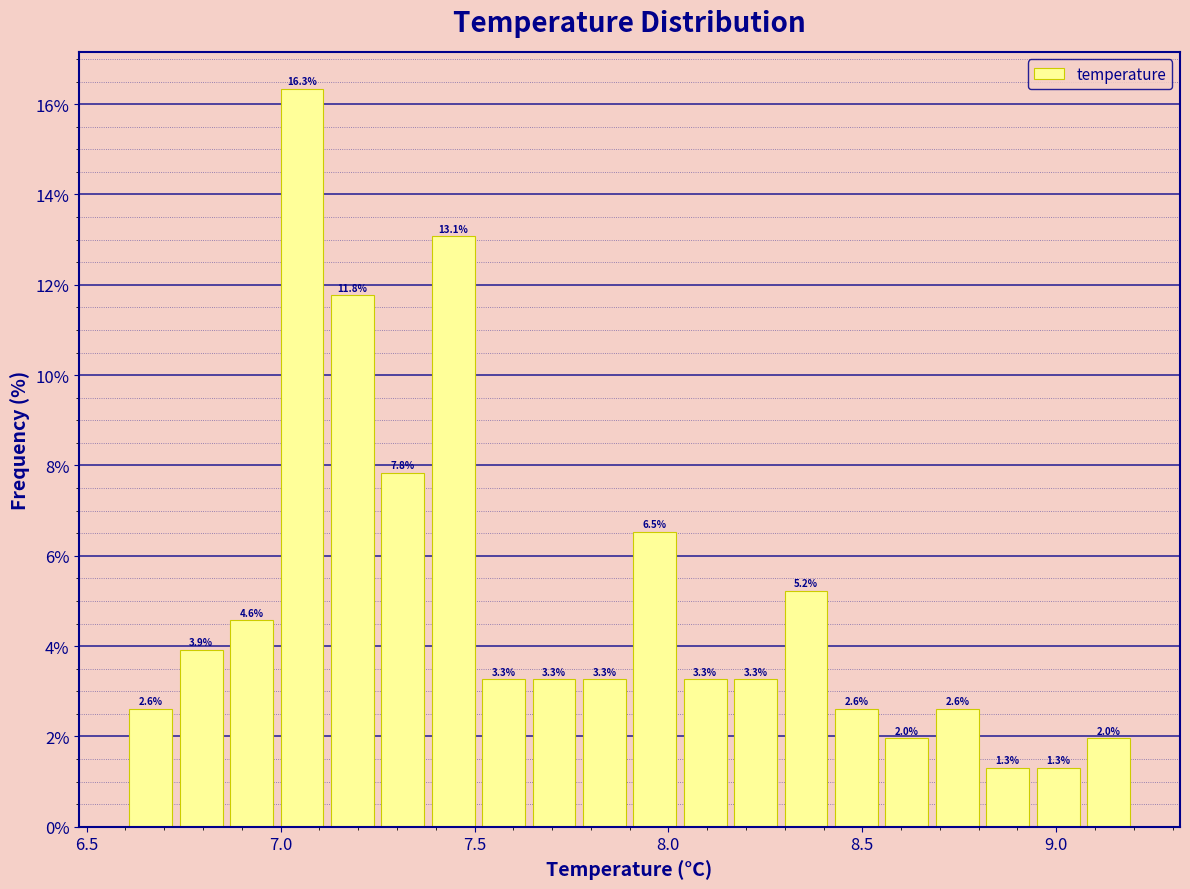

Around what value on the x-axis is the tallest bar? Give the approximate position of its centre, as read against the axis.

7.05